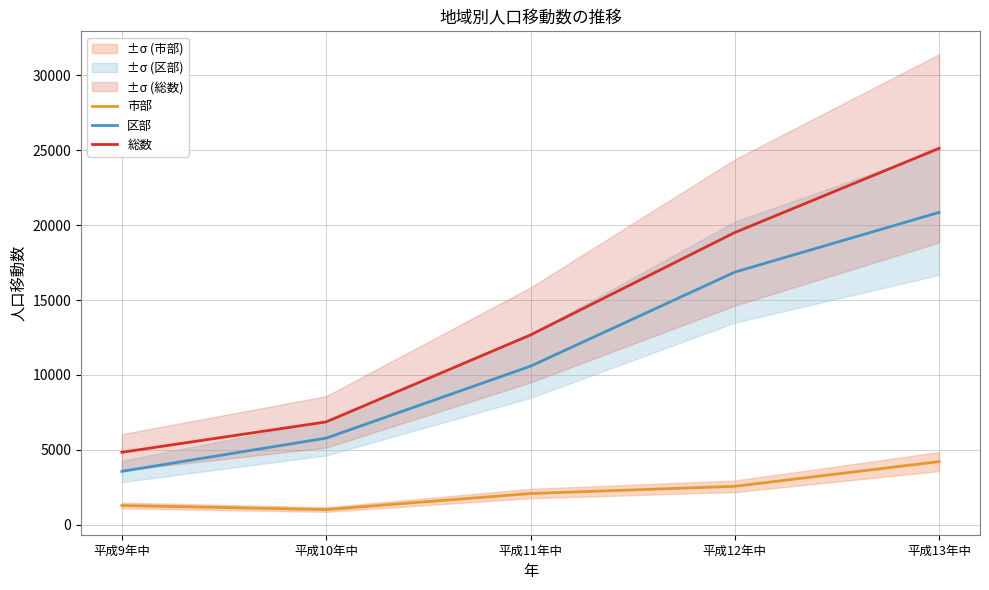

Which series has the largest total across all categories?

総数